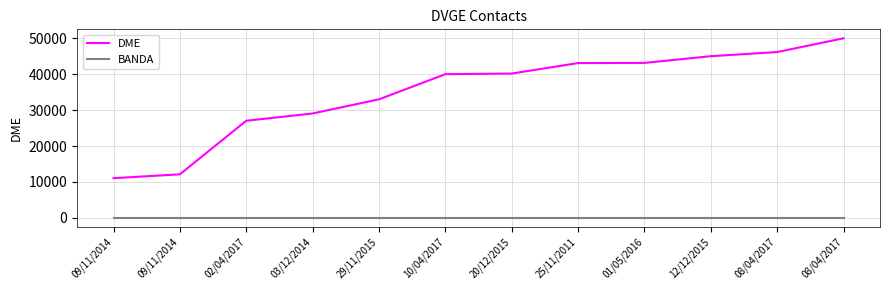

True or false: DME and BANDA intersect in this chart.

False